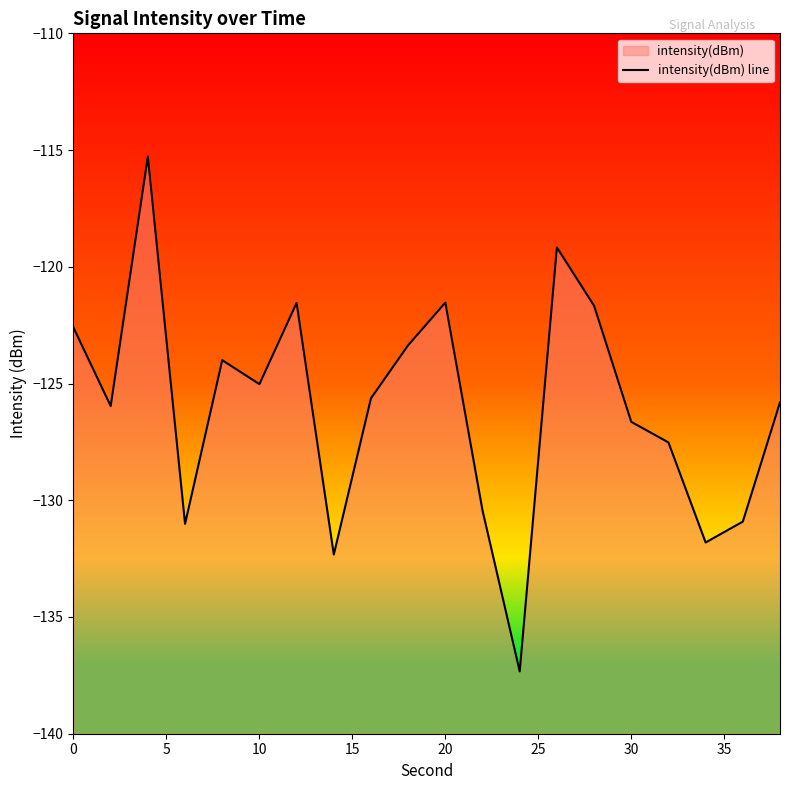

True or false: there are more than 1 points higher than both neighbors.

True